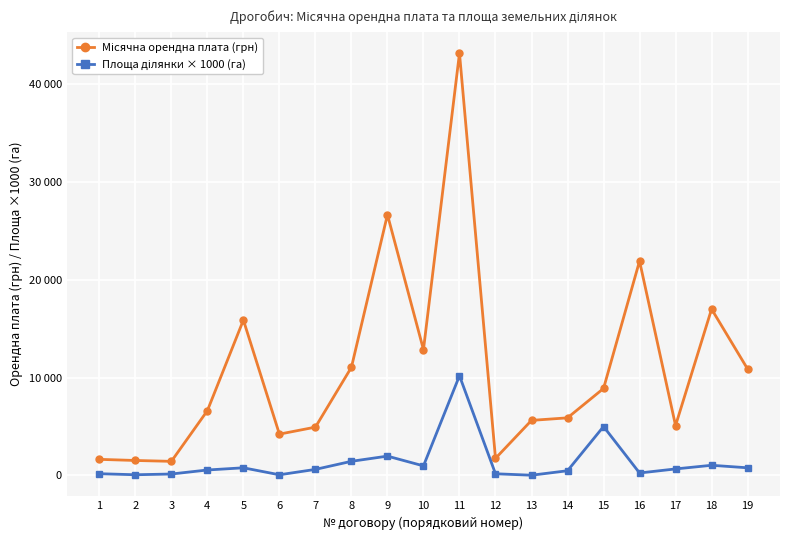

How many interior local valleys does the Площа ділянки × 1000 (га) series have?

5